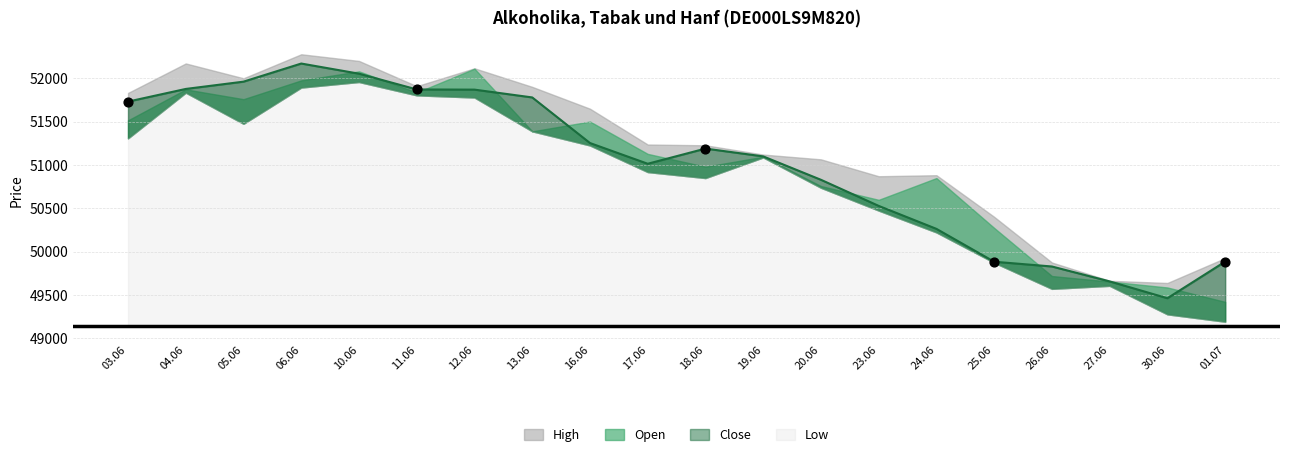

Which series has the largest total across all categories?

High